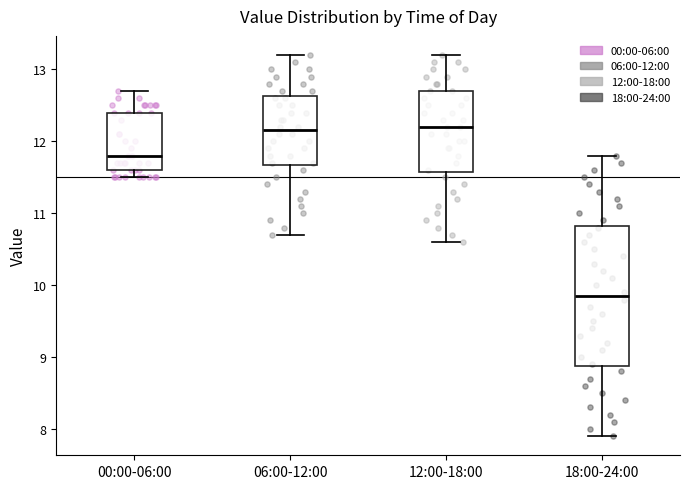

Comparing the boxes themselves (not the whiskers), which one is the tallest?

18:00-24:00